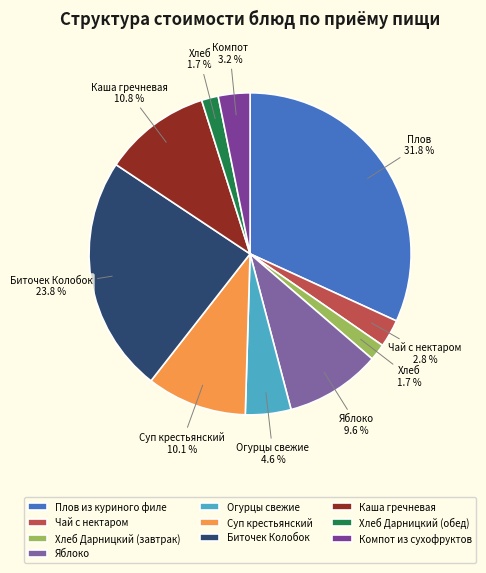

Is it true that Яблоко is 10% of the pie?

True